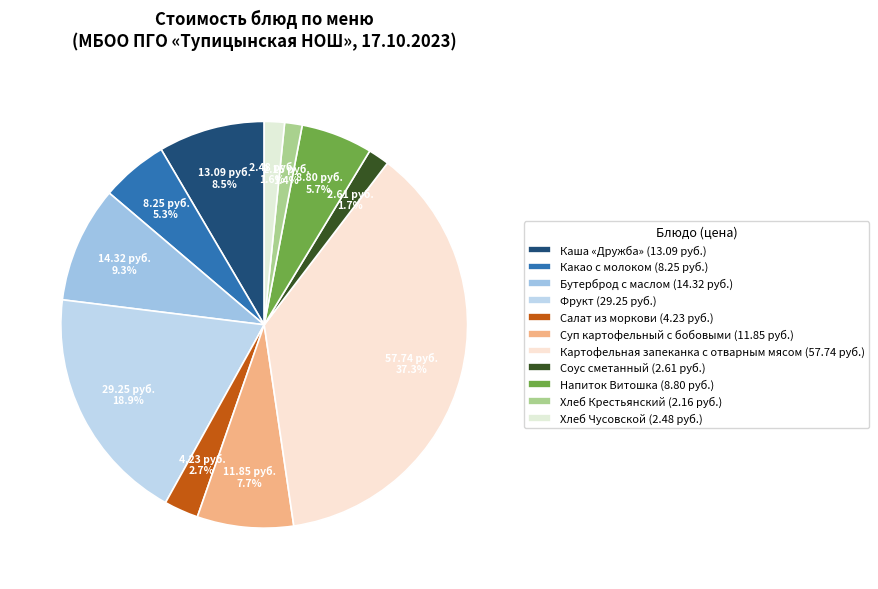

To the nearest percent, what portion does Картофельная запеканка с отварным мясом represent?

37%